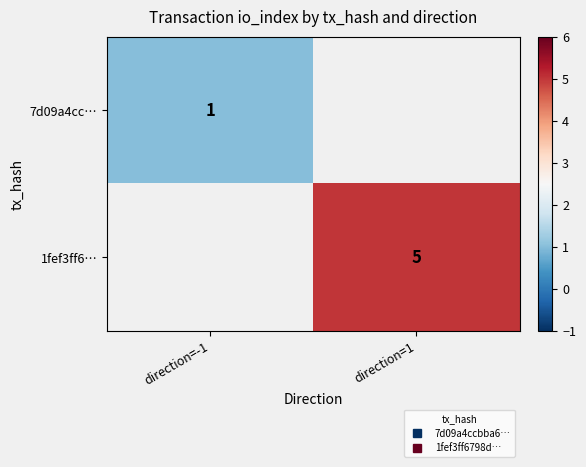

The value of 1fef3ff6… at direction=1 is 7.6. True or false?

False